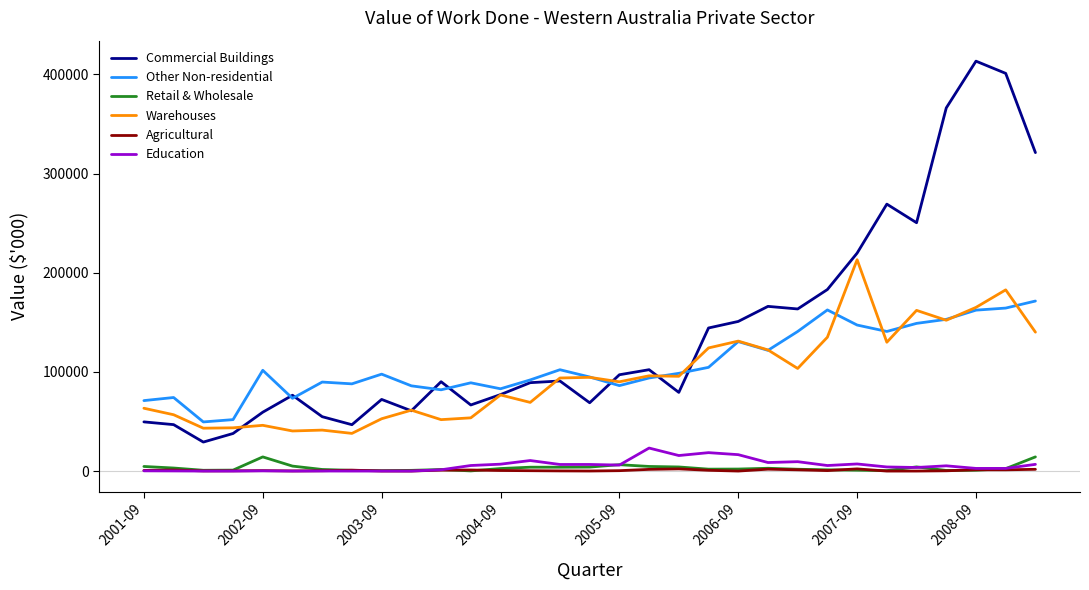

What is the greatest value displayed?

413409